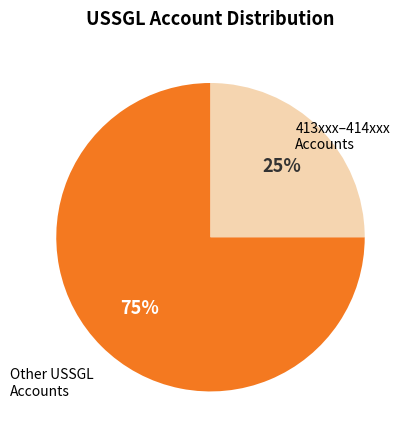

To the nearest percent, what is the difference between the largest and smallest slice percentages?

50%